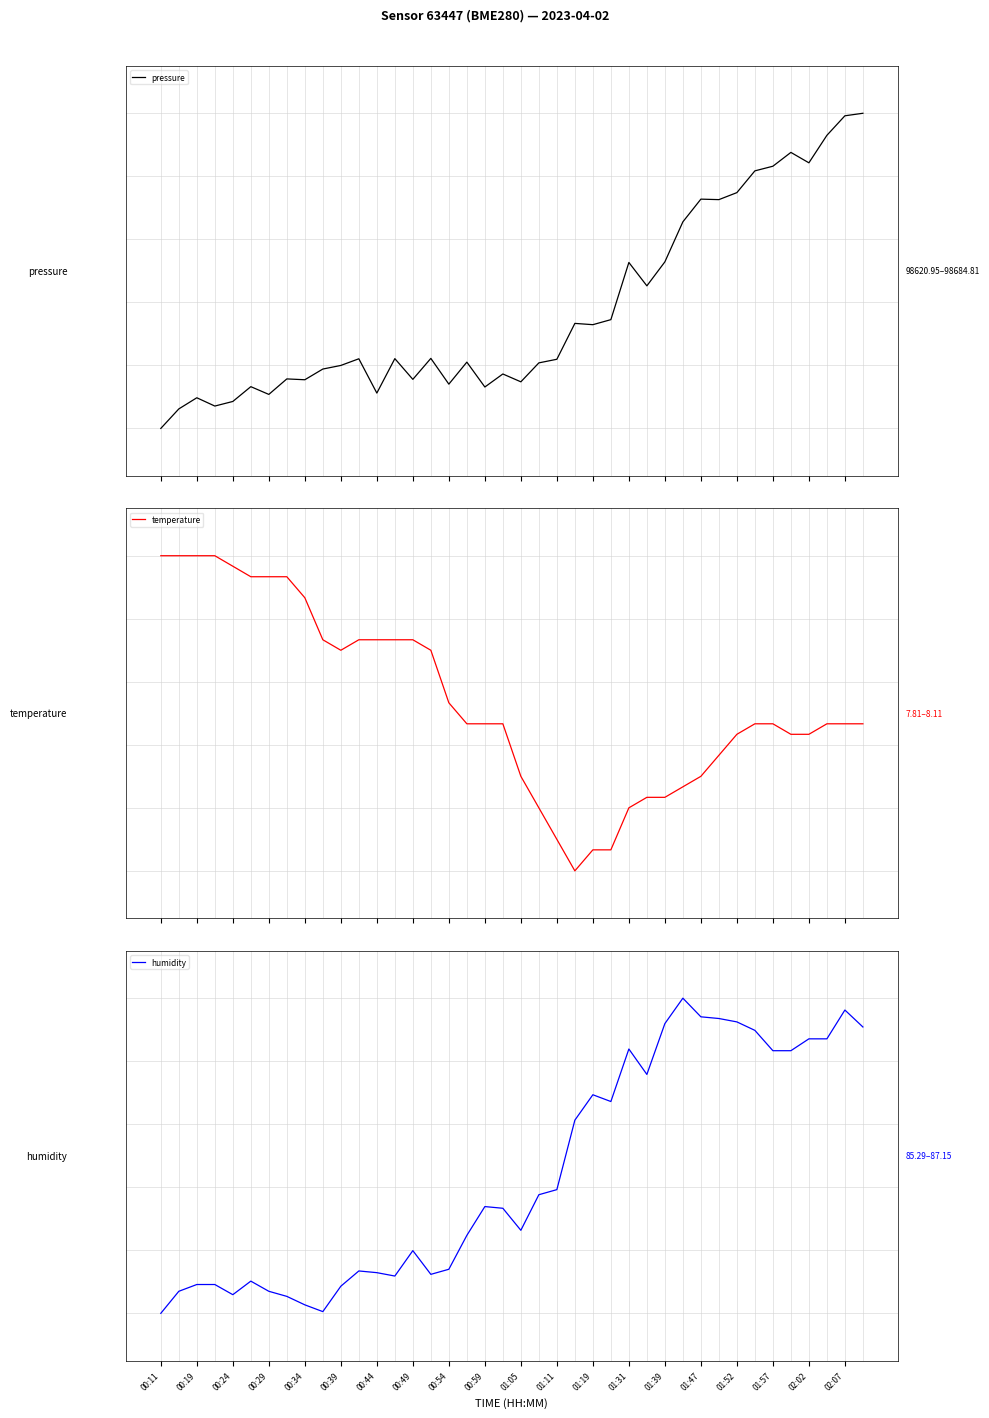

After their last crossing, which series has the higher values: pressure or temperature?

pressure